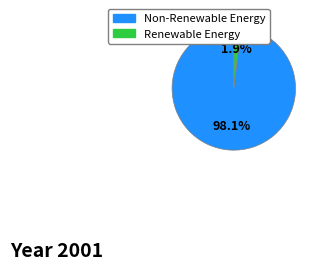

Is there a majority slice in this chart?

Yes